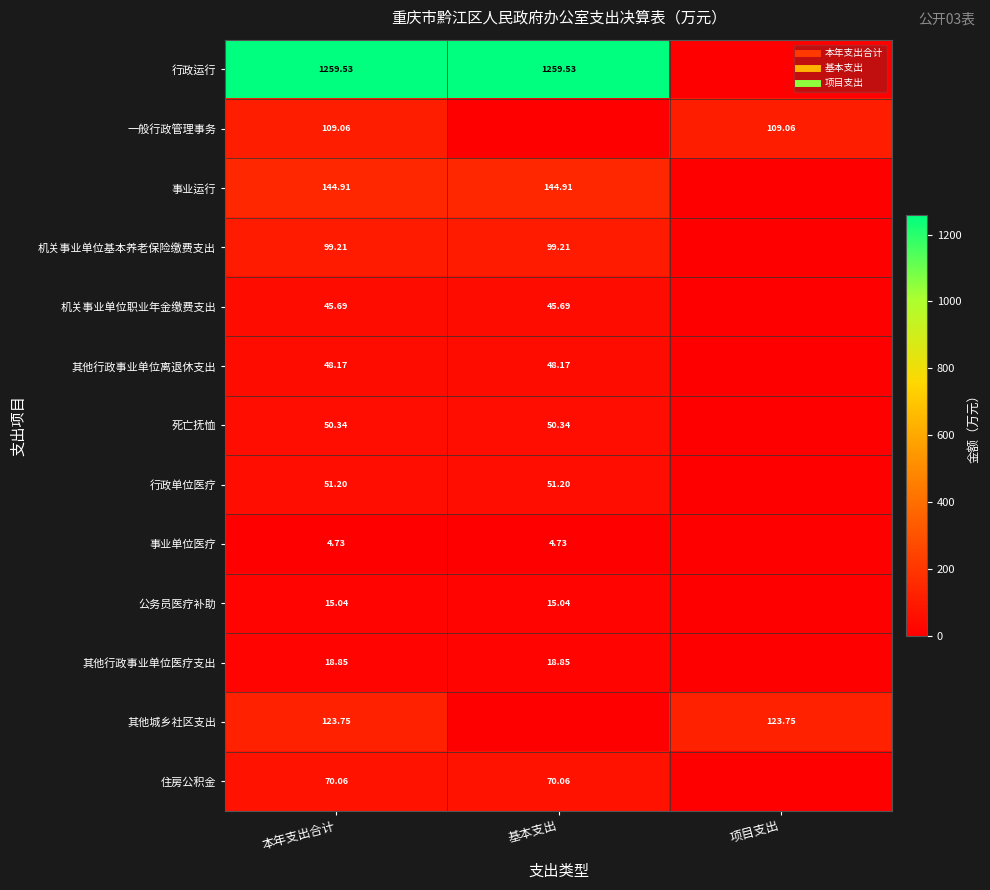

At which label does 事业运行 first exceed 144?

本年支出合计